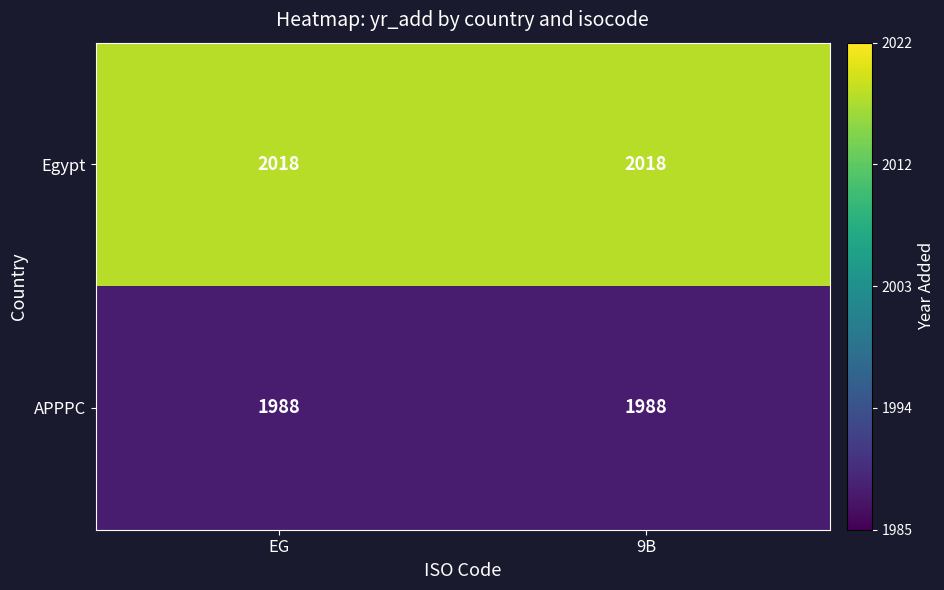

How many categories are shown in the chart?

2